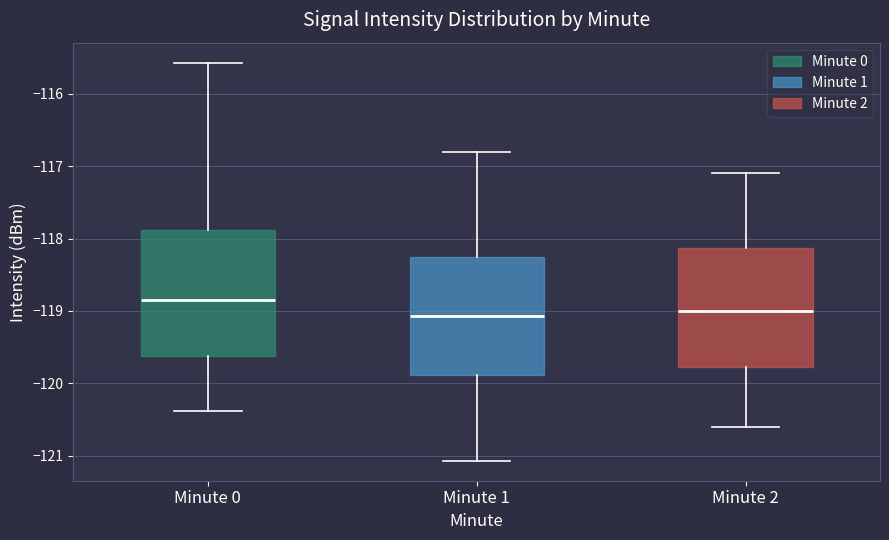

Reading left to right, transcribe this box plot: for each box, give where its median line is, the range the box spans, and where its two whiskers end, as read against the y-axis. The values are not printed on the chart, so give them approximately, as read against the axis.

Minute 0: median -118.8, box -119.6 to -117.9, whiskers -120.4 to -115.6
Minute 1: median -119.1, box -119.9 to -118.2, whiskers -121.1 to -116.8
Minute 2: median -119.0, box -119.8 to -118.1, whiskers -120.6 to -117.1